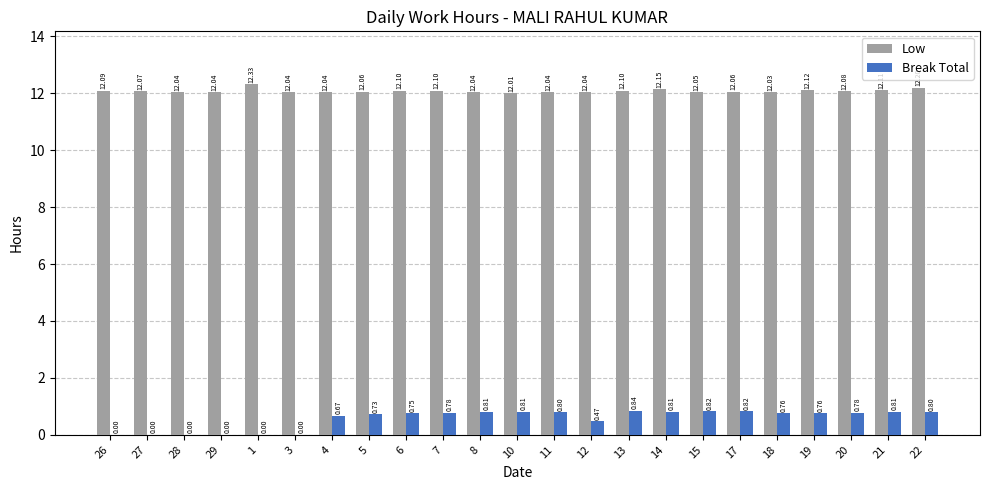

How many series are shown in this chart?

2